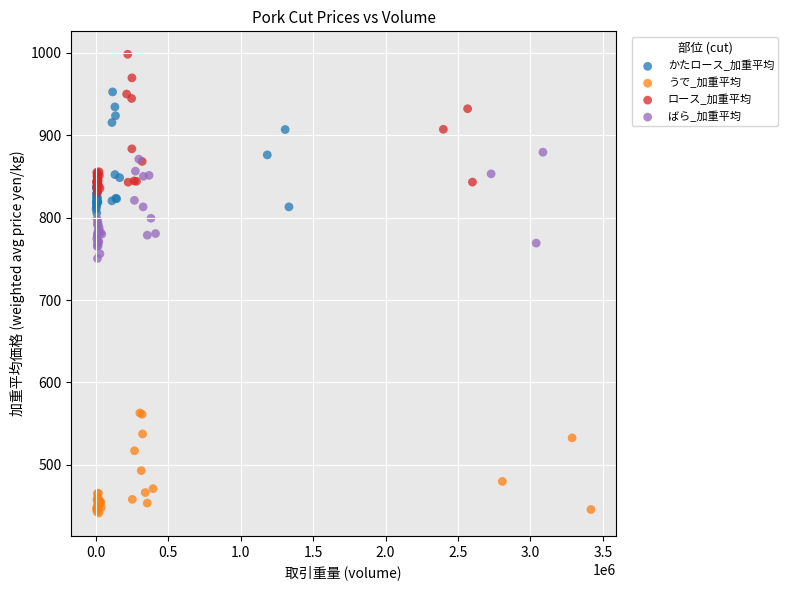

Which series contains the highest Y value?

ロース_加重平均